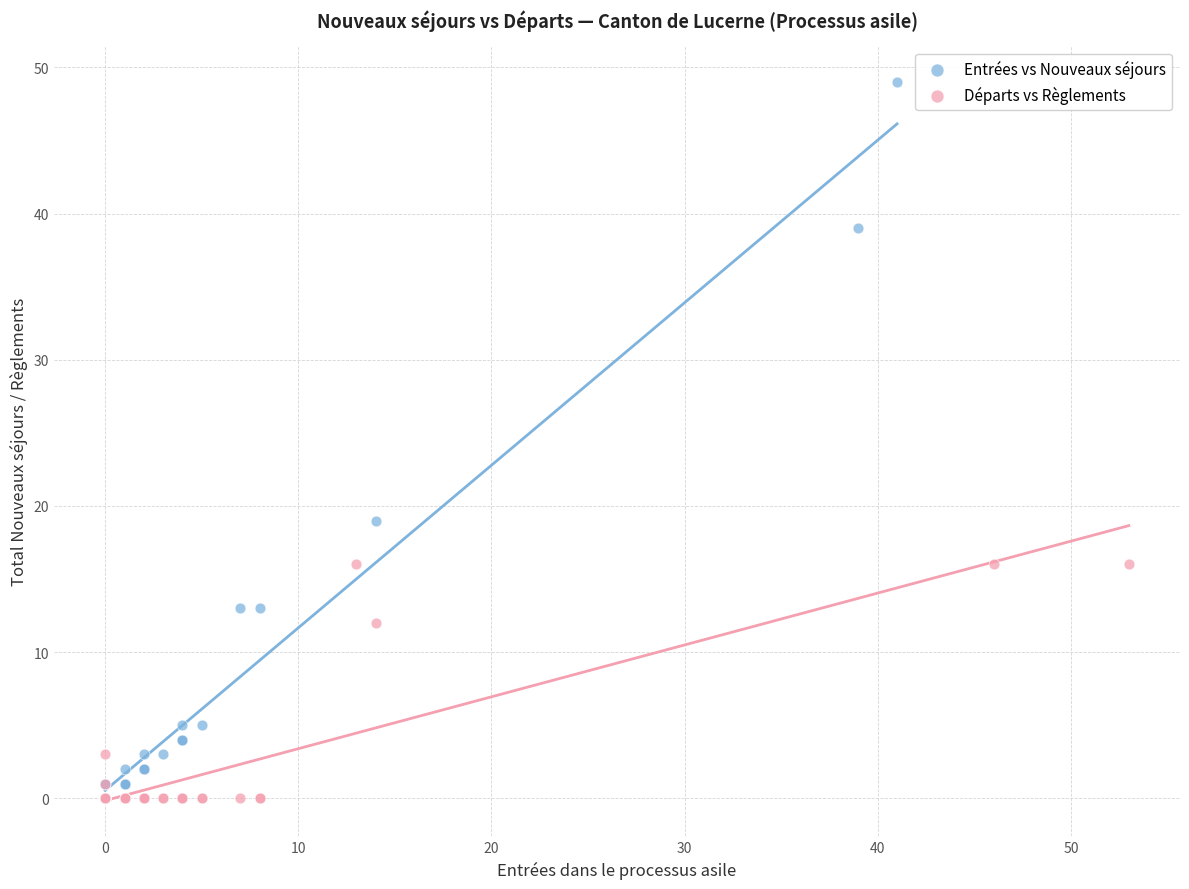

Which series reaches the maximum Y coordinate?

Entrées vs Nouveaux séjours